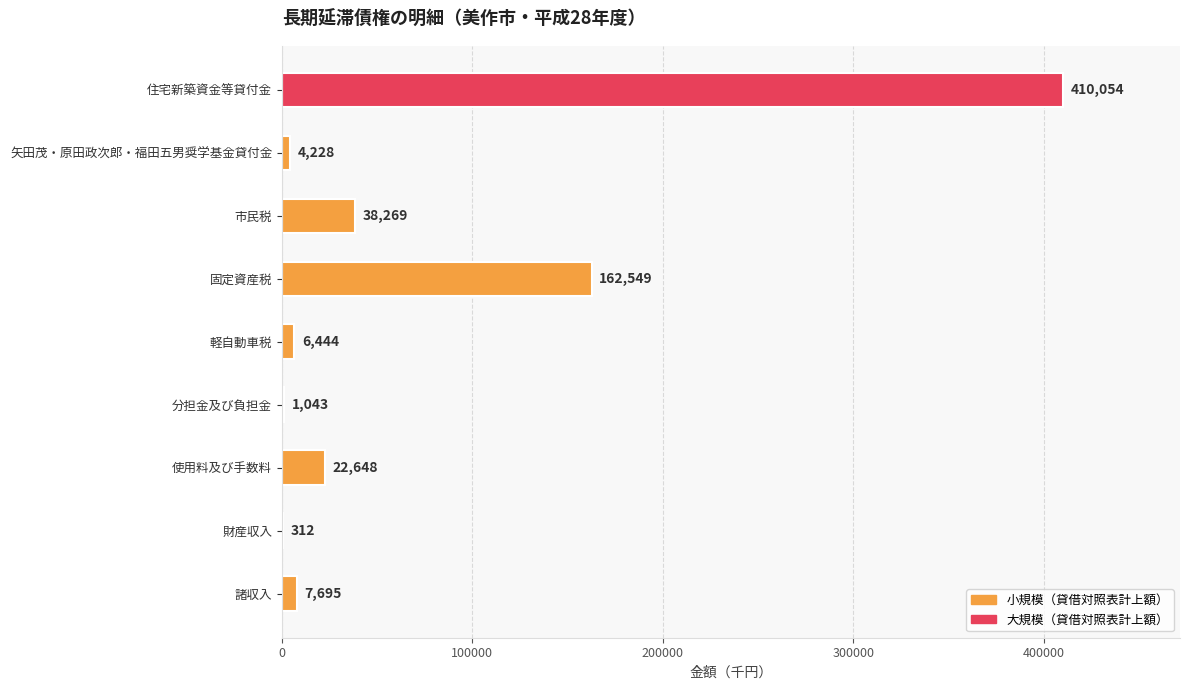

What is the sum of all values?

653242